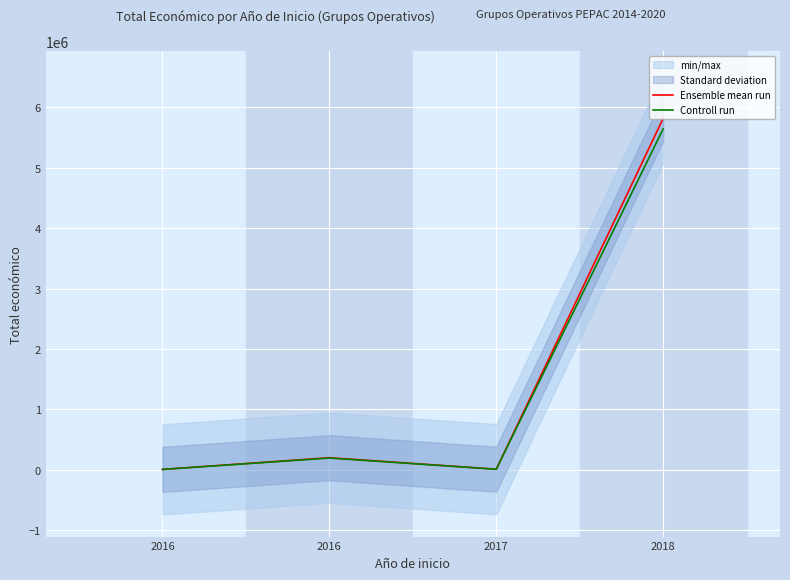

At which category does the chart reach its minimum across all series?

2016